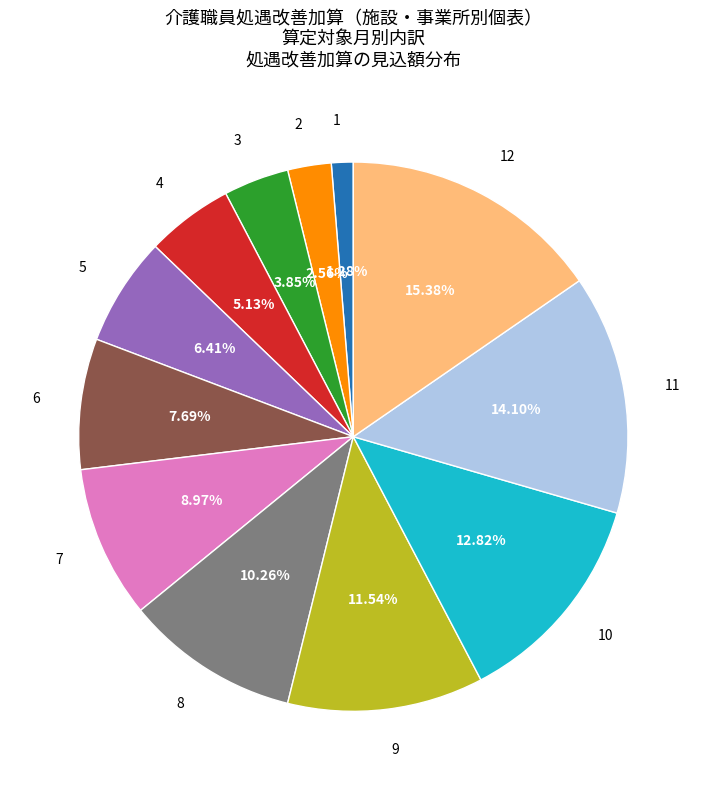

To the nearest percent, what is the combined percentage of 12 and 7?

24%